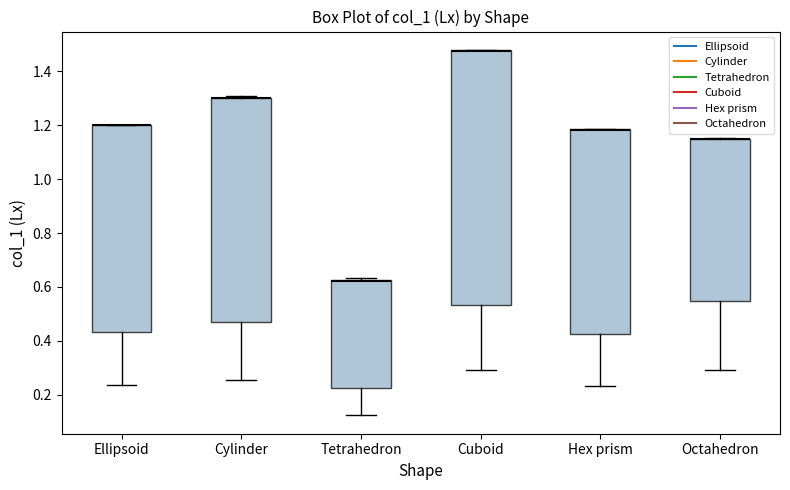

Reading left to right, read every box against the y-axis: the position of its median line, the range the box covers, and the ends of its whiskers. The values are not printed on the chart, so give them approximately, as read against the axis.

Ellipsoid: median 1.20 (drawn on the box's upper edge), box 0.44 to 1.20, whiskers 0.24 to 1.20
Cylinder: median 1.30 (drawn on the box's upper edge), box 0.46 to 1.30, whiskers 0.26 to 1.30 (just above the box's upper edge)
Tetrahedron: median 0.62 (drawn on the box's upper edge), box 0.22 to 0.62, whiskers 0.12 to 0.64
Cuboid: median 1.48 (drawn on the box's upper edge), box 0.54 to 1.48, whiskers 0.30 to 1.48
Hex prism: median 1.18 (drawn on the box's upper edge), box 0.42 to 1.18, whiskers 0.24 to 1.18
Octahedron: median 1.14 (drawn on the box's upper edge), box 0.54 to 1.14, whiskers 0.30 to 1.16